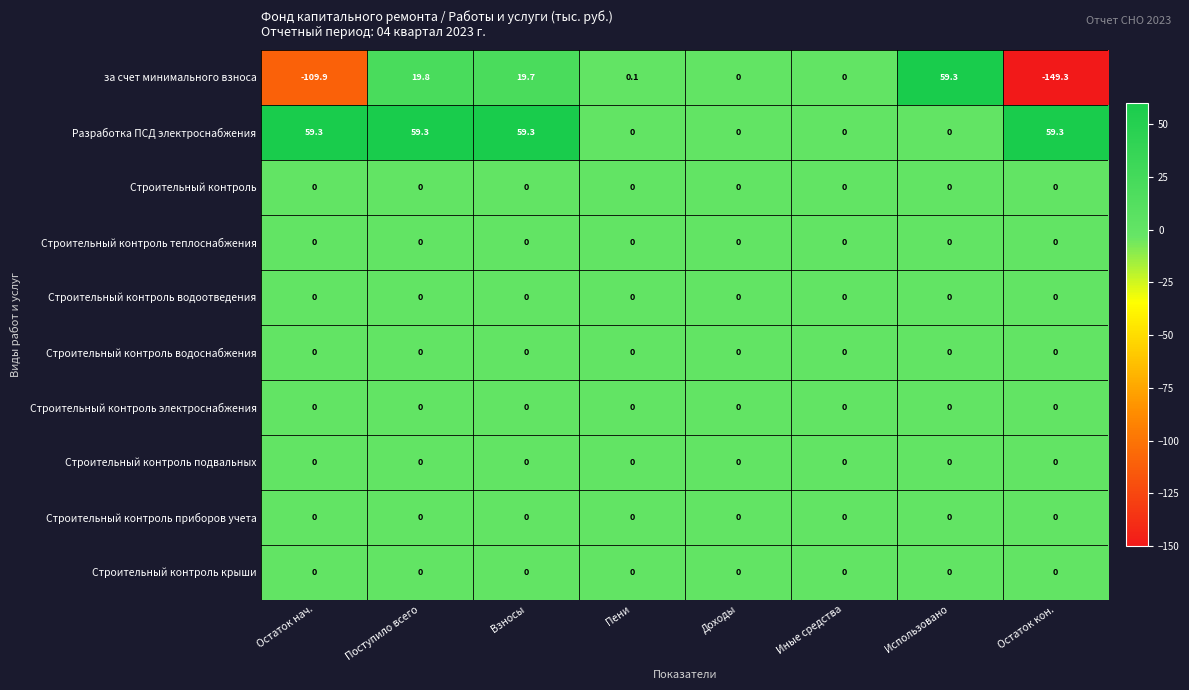

Which series changed the most between Поступило всего and Доходы?

Разработка ПСД электроснабжения